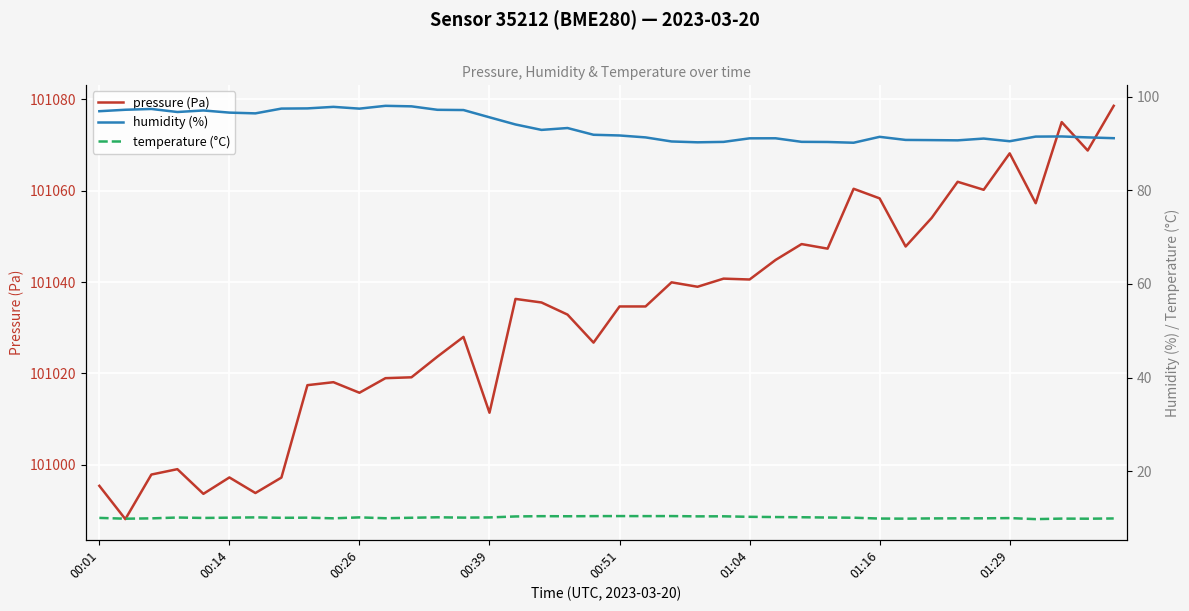

What is the maximum value for pressure (Pa)?

101078.6